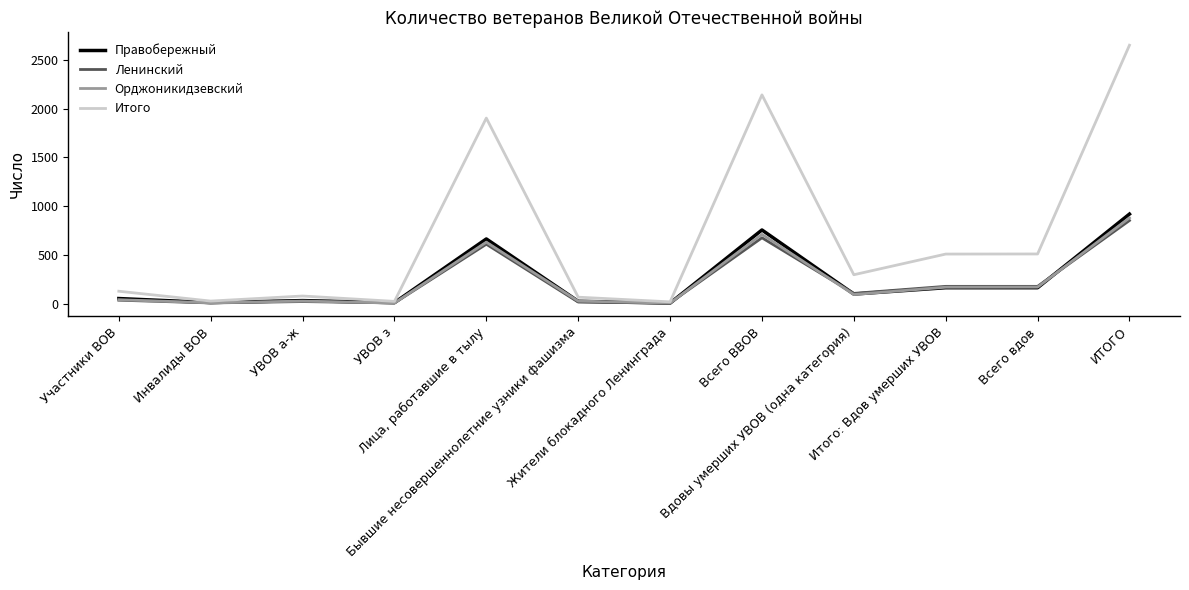

Rank the series by their maximum value, from lowest to highest.

Ленинский, Орджоникидзевский, Правобережный, Итого